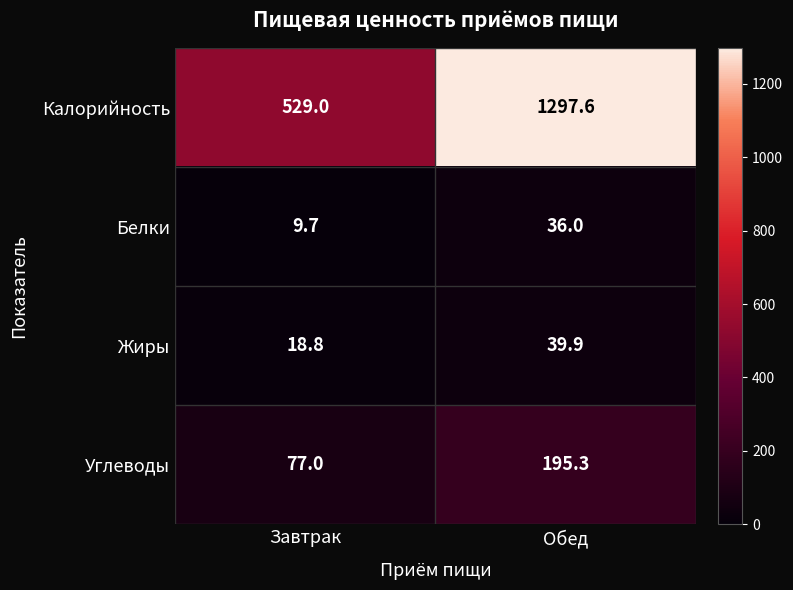

The value of Калорийность at Завтрак is 773.7. True or false?

False